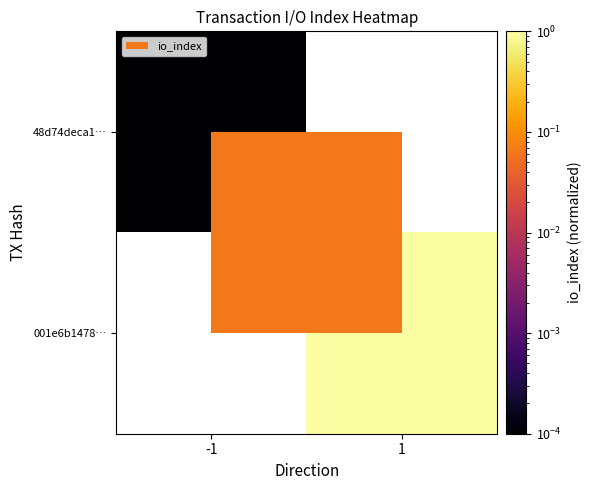

At 1, list the series in order from smallest to largest.

48d74deca1…, 001e6b1478…